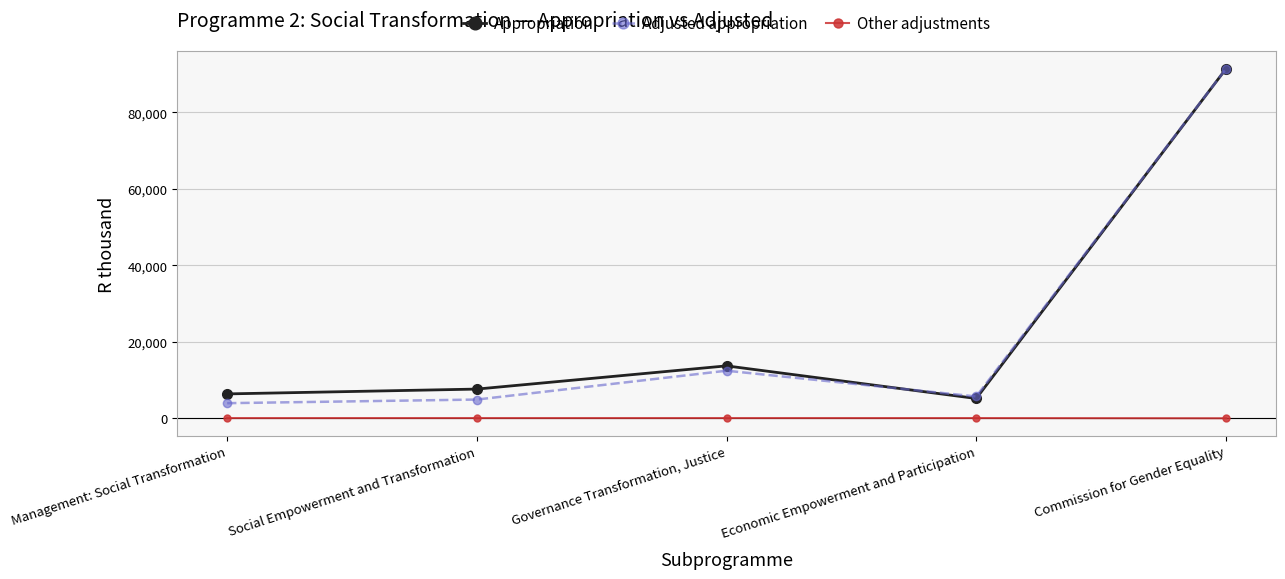

What is the label of the 3rd point from the left?

Governance Transformation, Justice